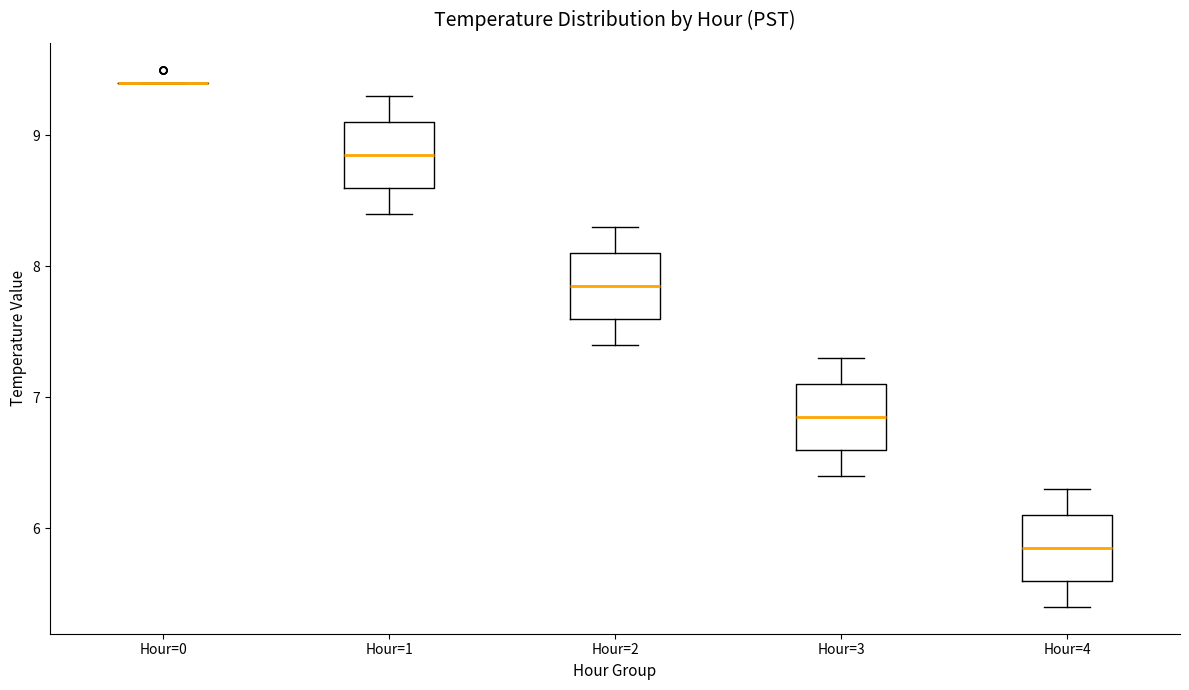

Where does the upper whisker of the box for Hour=4 end on the y-axis? The values are not printed on the chart, so give them approximately, as read against the axis.

6.3